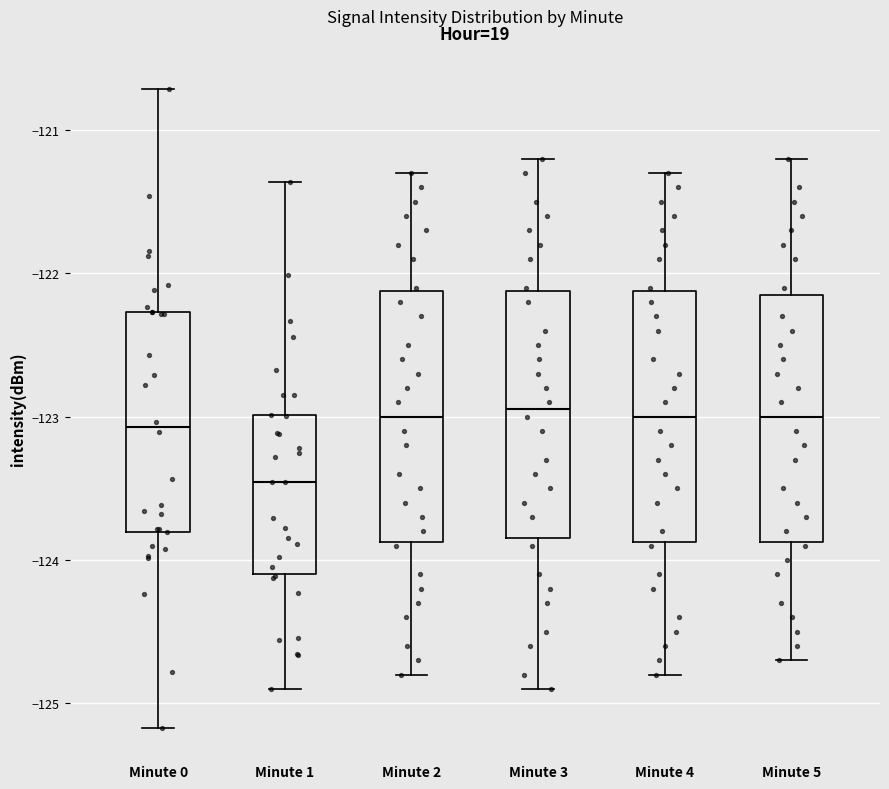

Where does the lower whisker of the box for Minute 0 end on the y-axis? The values are not printed on the chart, so give them approximately, as read against the axis.

-125.2